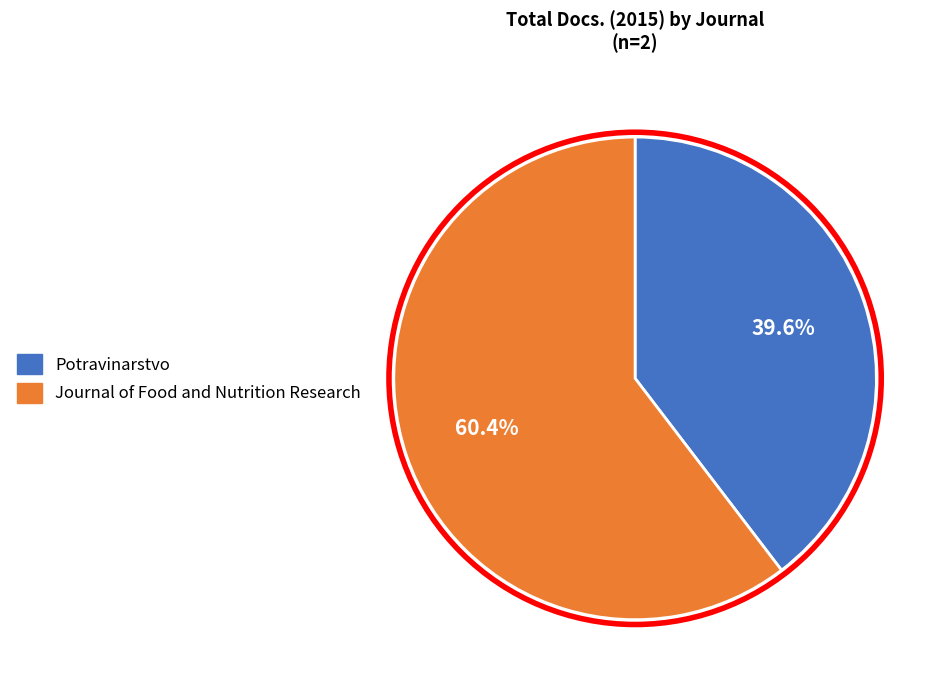

Approximately how many times larger is the value at Potravinarstvo compared to Journal of Food and Nutrition Research?

0.7